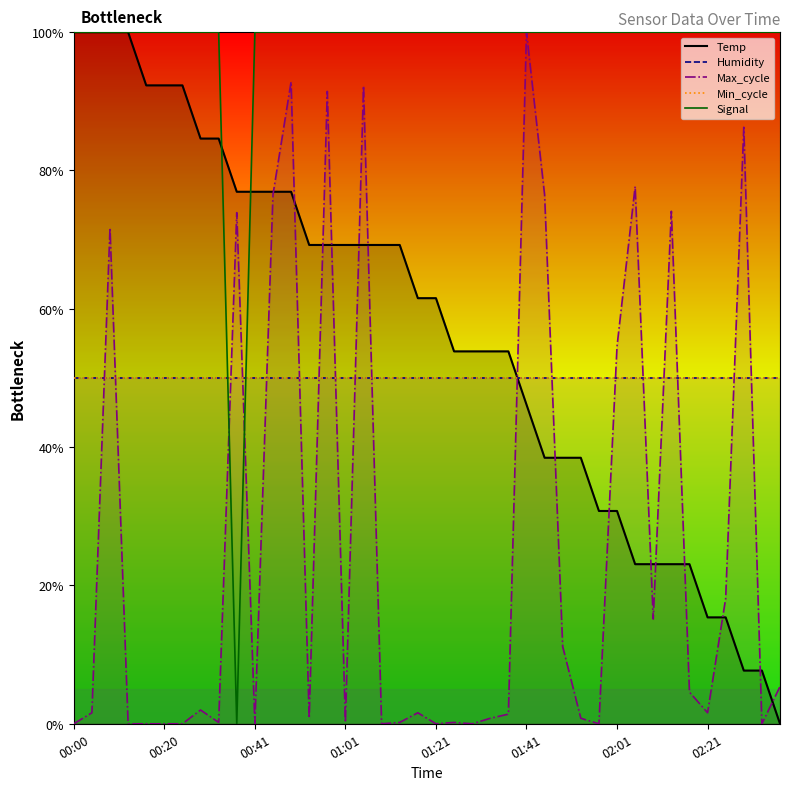

True or false: Humidity has a value of 13.8 at 14.

False